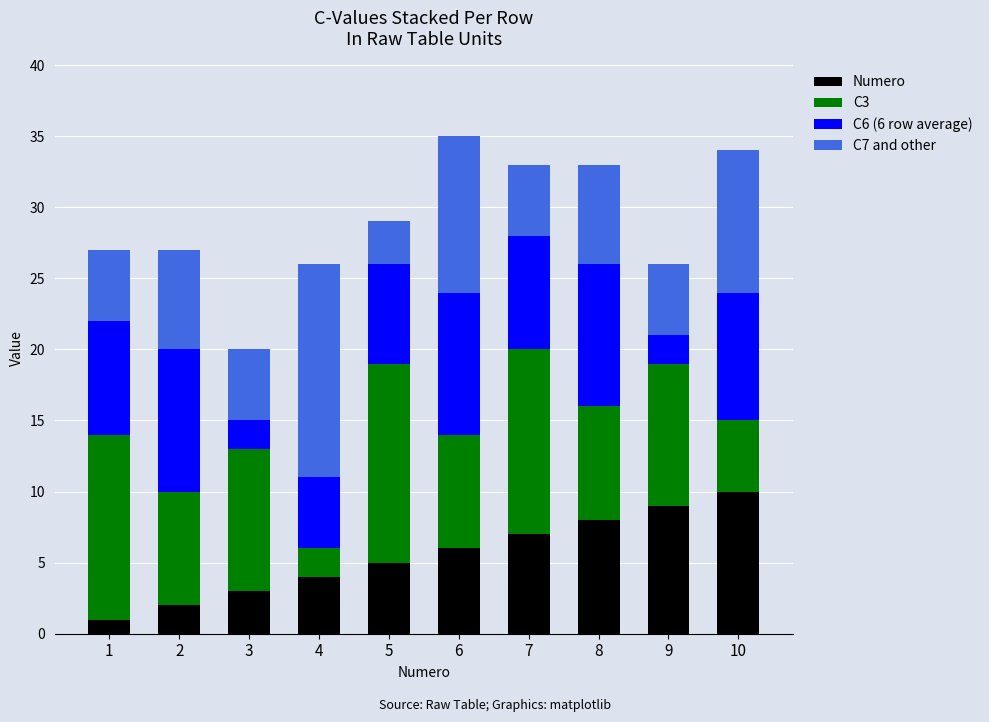

Is it true that Numero equals 6 at 6?

True